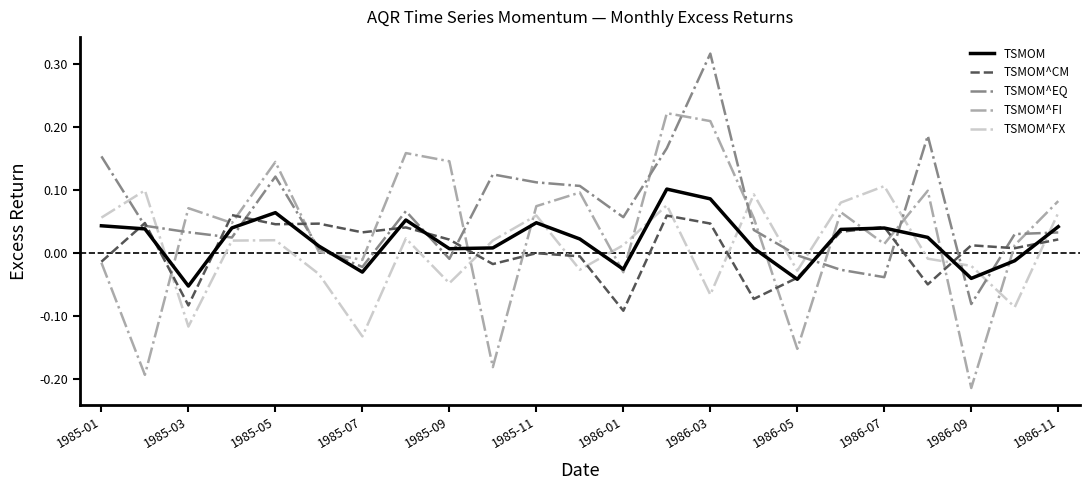

Which series has the largest total across all categories?

TSMOM^EQ